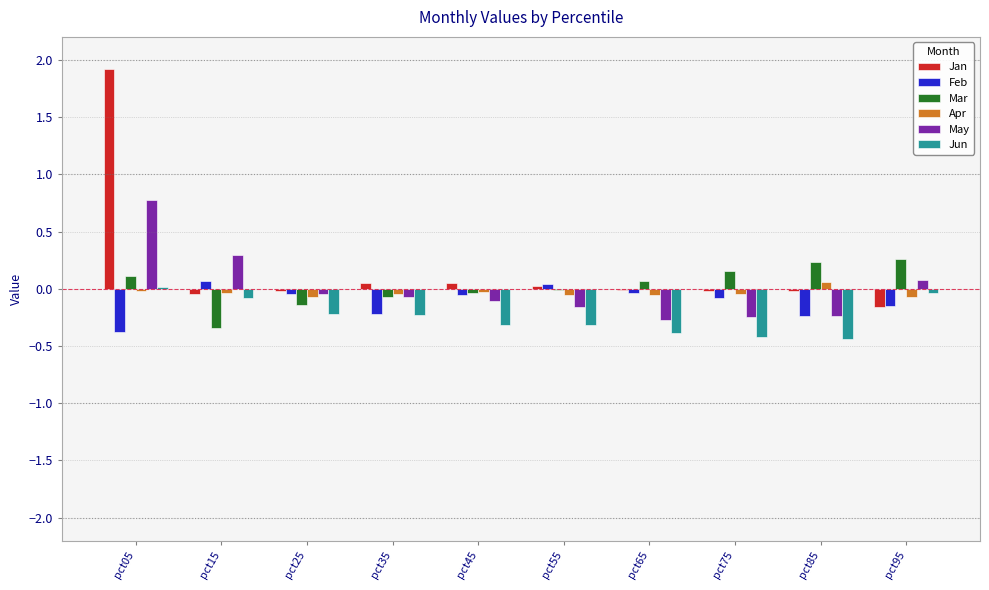

True or false: Jun has a value of -0.4 at pct85.

True